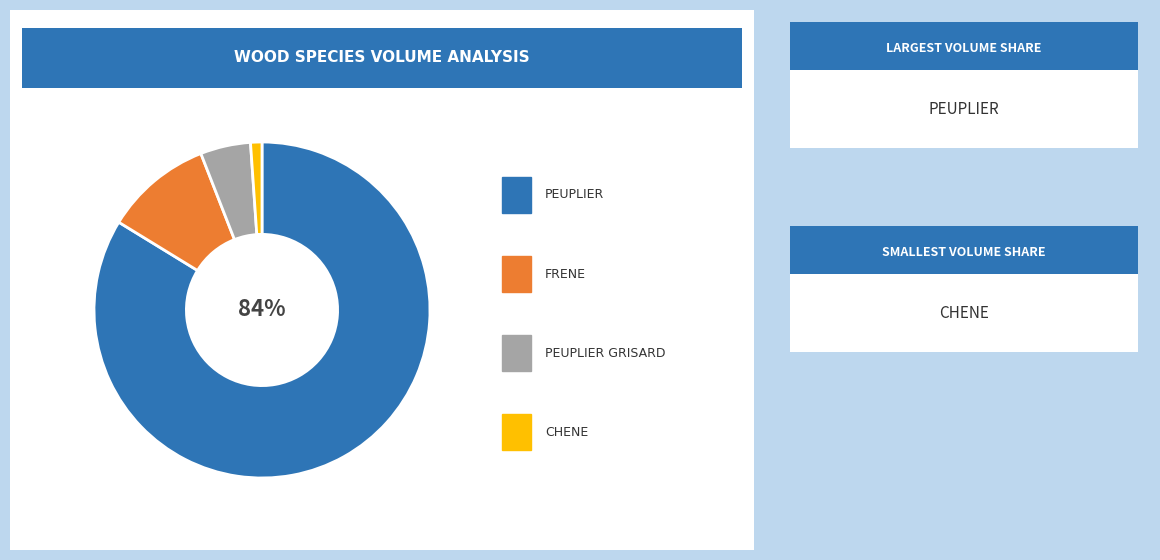

Does any single category account for the majority?

Yes